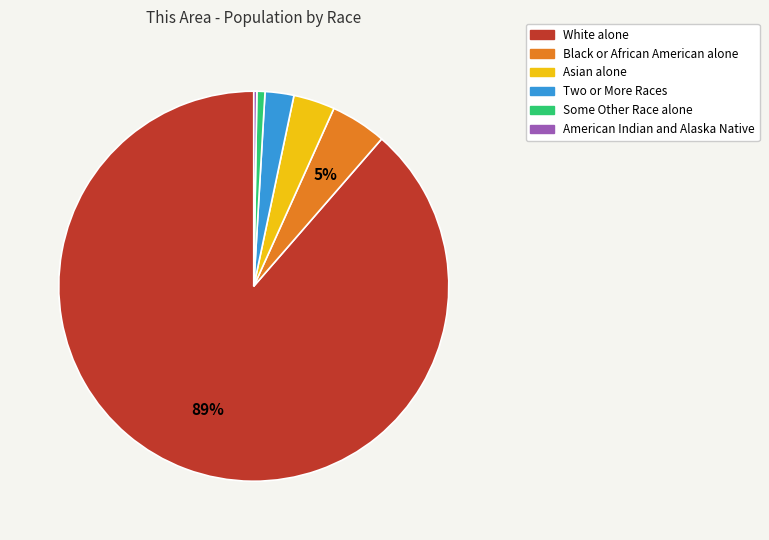

The Some Other Race alone slice represents 1% of the pie. True or false?

True